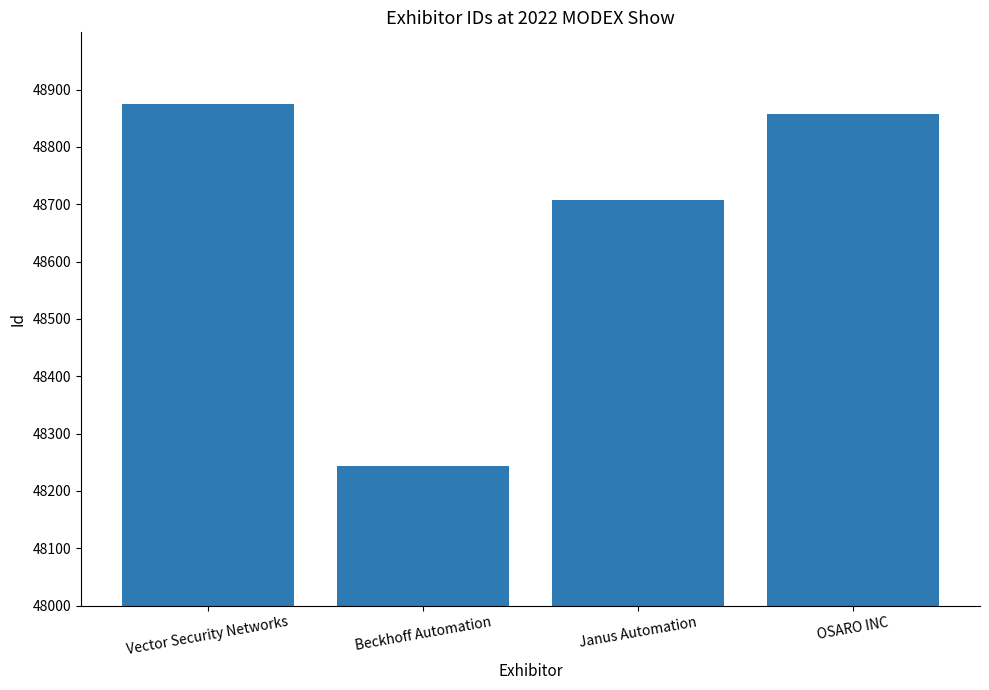

What is the label of the 3rd bar from the right?

Beckhoff Automation